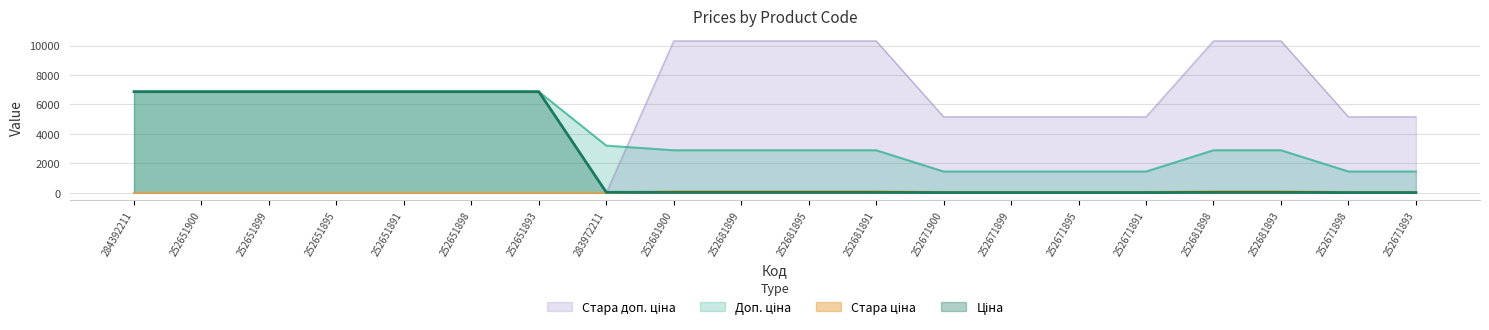

What is the difference between the second highest and second lowest values in the Доп. ціна series?

5424.4